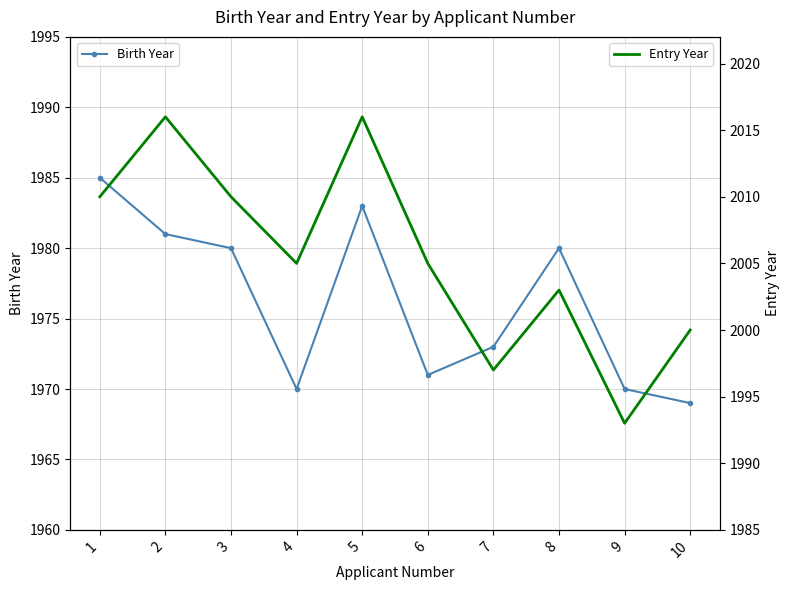

How many lines are shown in the chart?

2